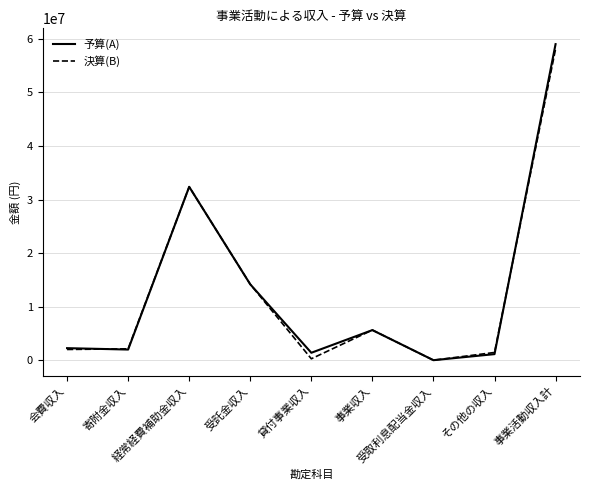

What is the average value of the 予算(A) series?

13114889